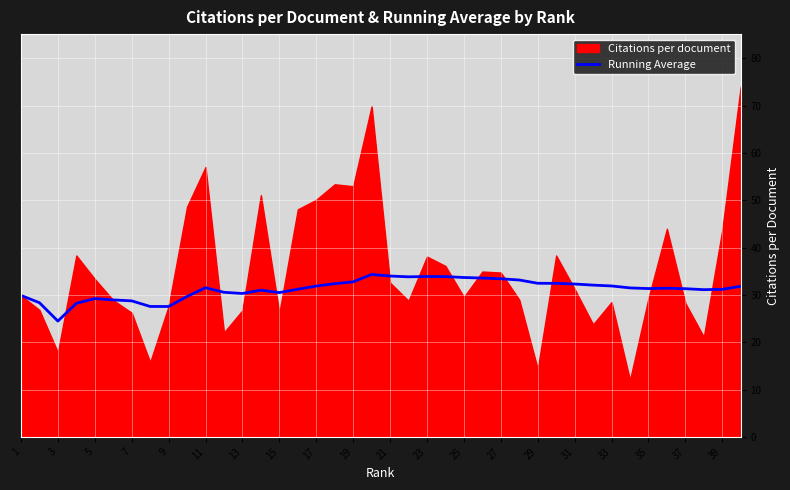

The Running Average series shows 51.0 at 35. True or false?

False